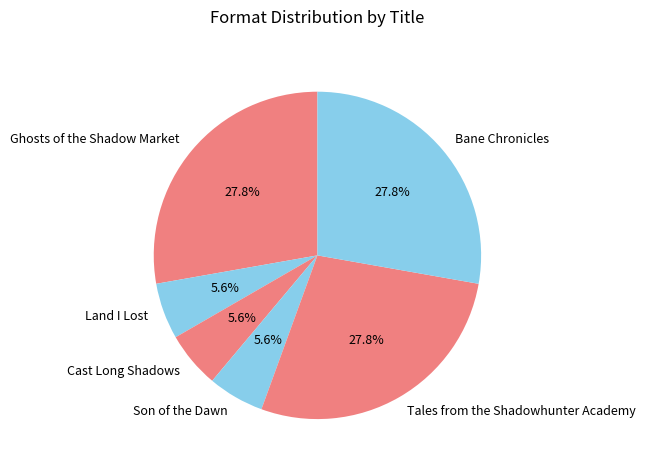

Which has a higher value, Land I Lost or Tales from the Shadowhunter Academy?

Tales from the Shadowhunter Academy